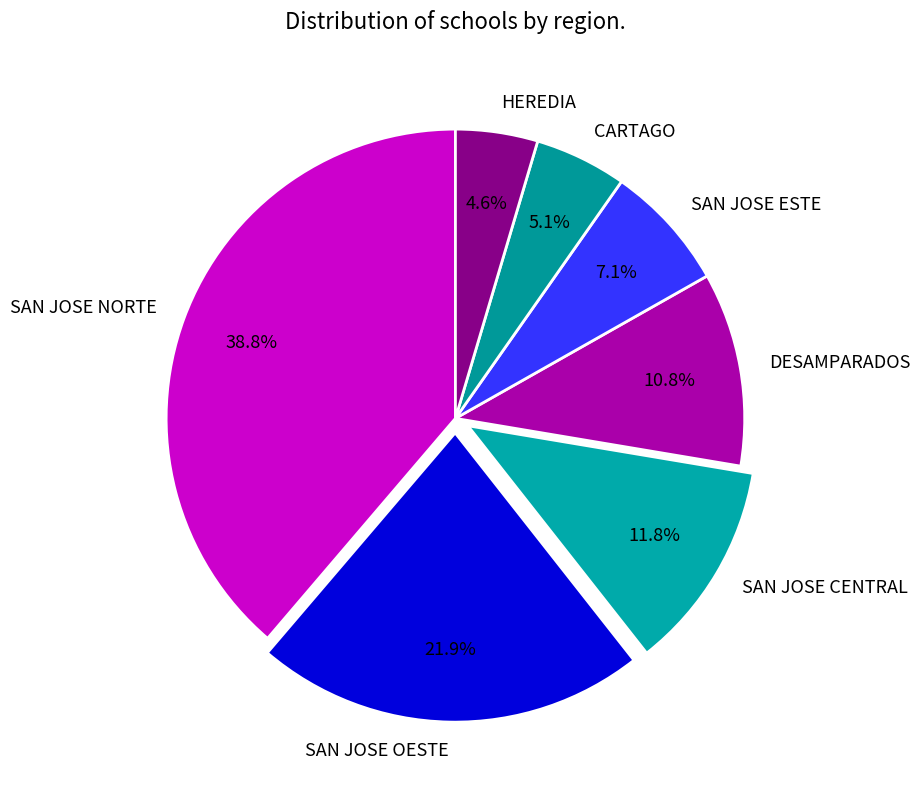

To the nearest percent, what percentage of the pie is SAN JOSE OESTE?

22%